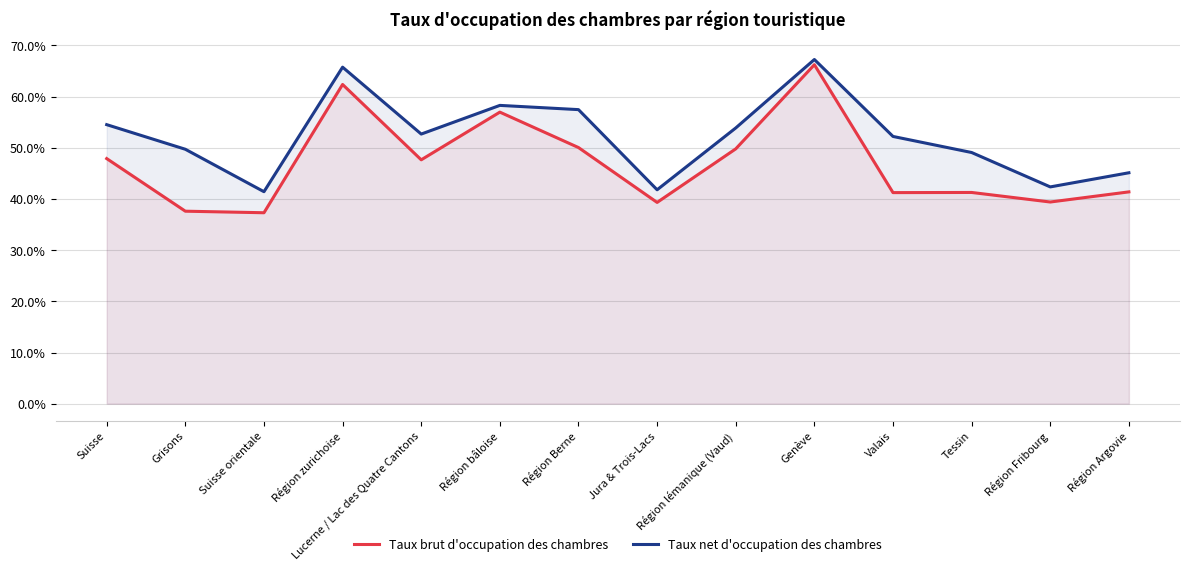

Which series has the widest spread of values?

Taux brut d'occupation des chambres